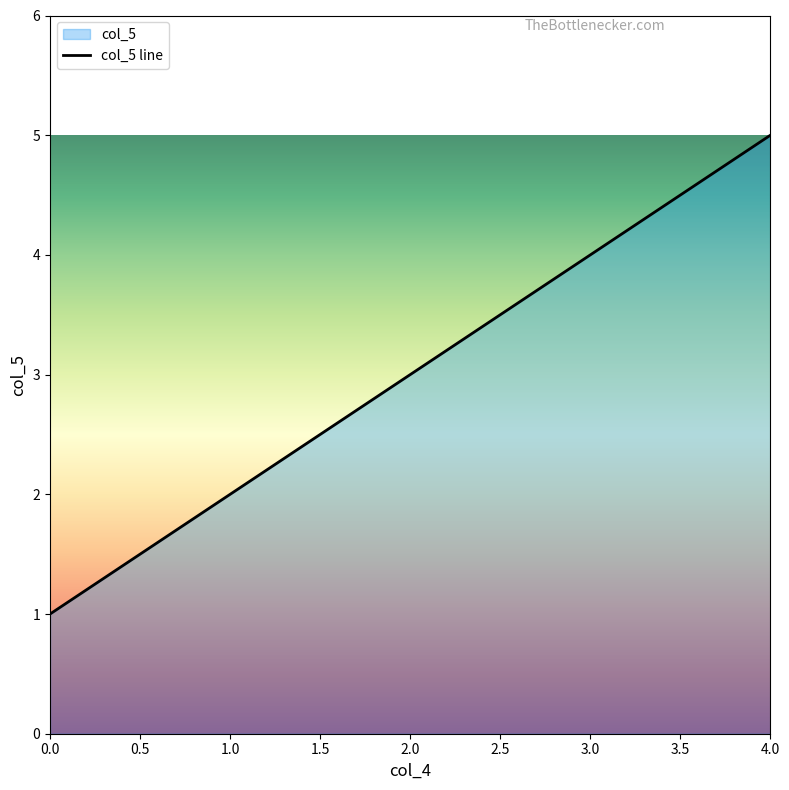

The chart shows a value of 5 at 4.0. True or false?

True